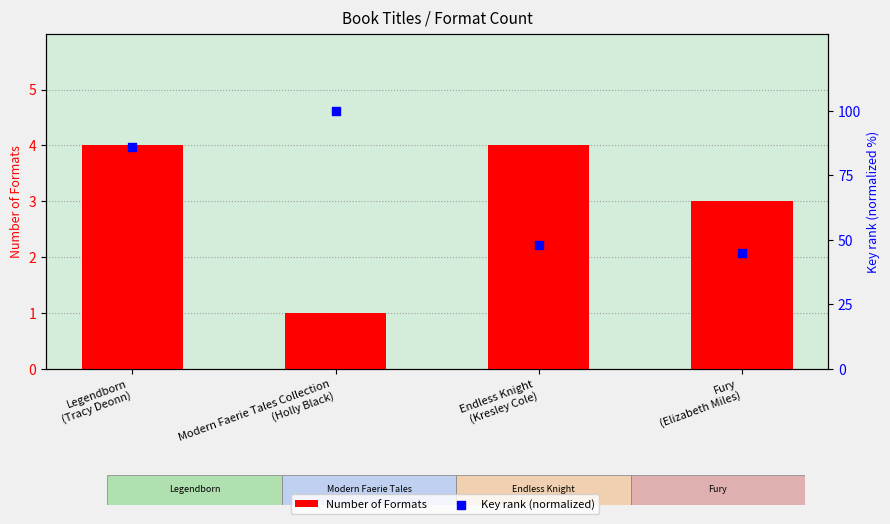

Which series has the widest spread of Y values?

Key rank (normalized)